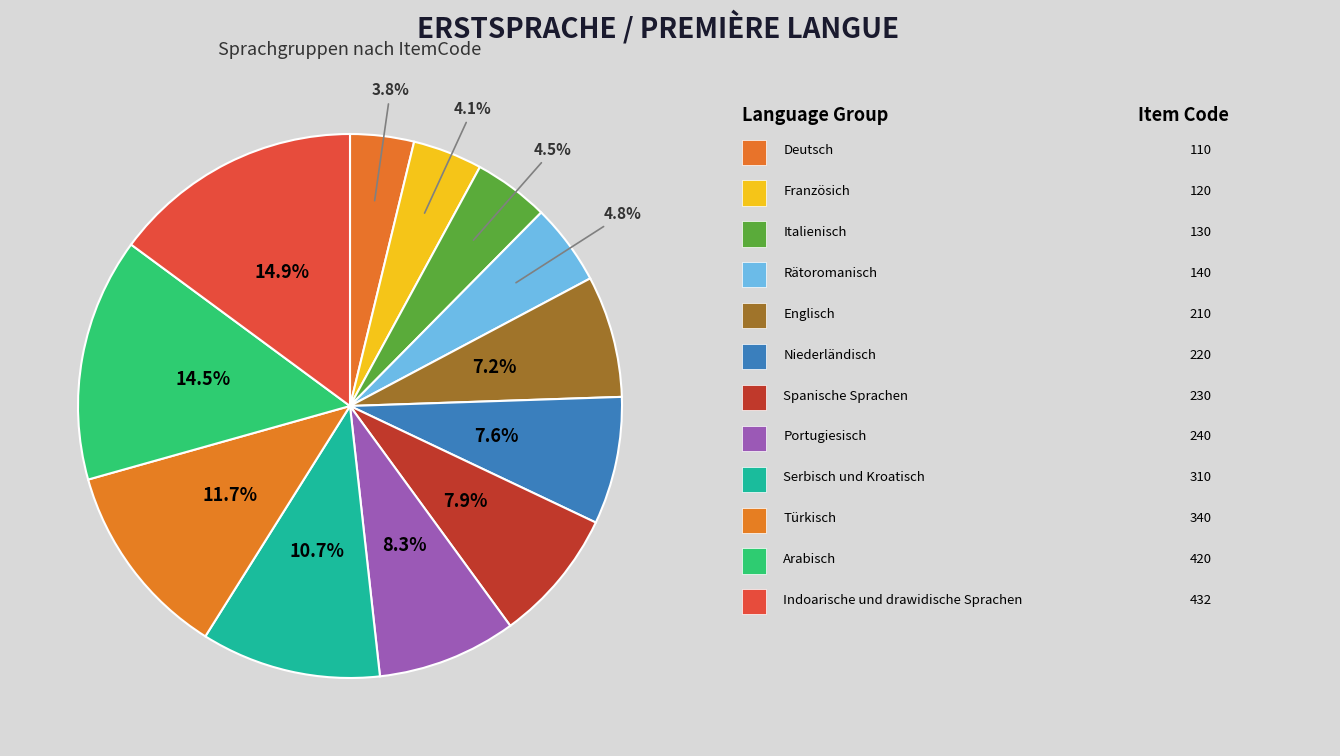

How many slices are in this pie chart?

12